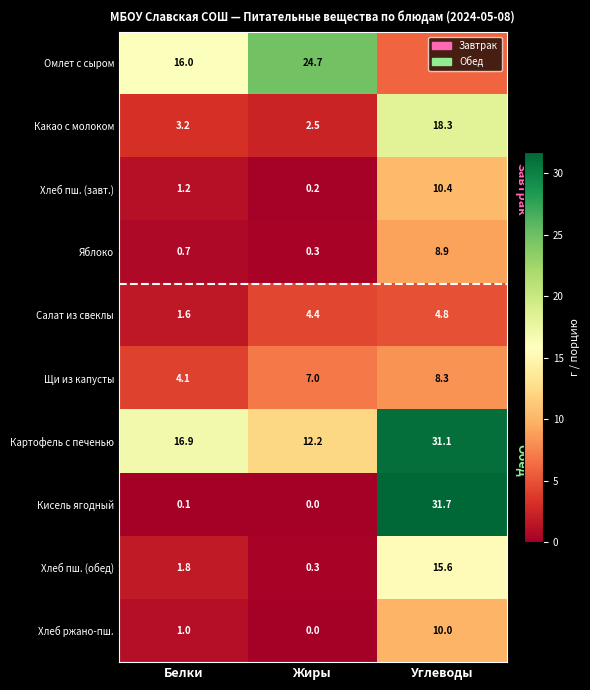

What is the approximate value of Какао с молоком at Белки?

3.2